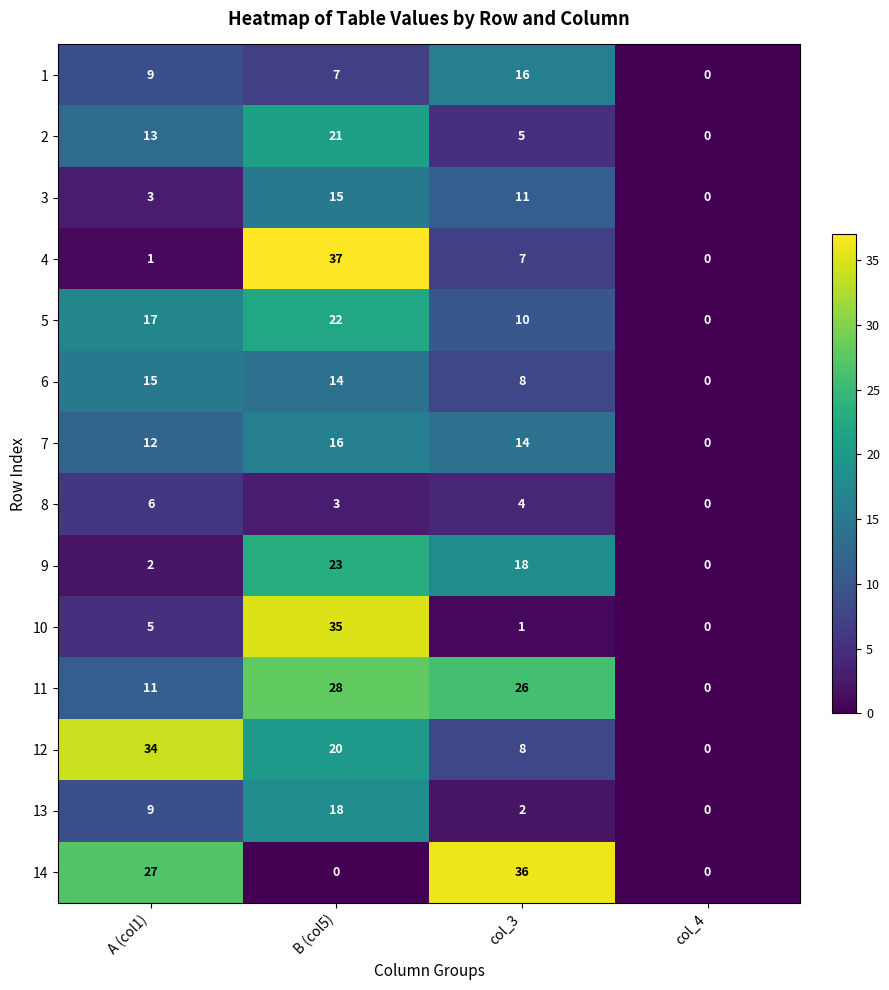

What is the total value across all series at B (col5)?

259